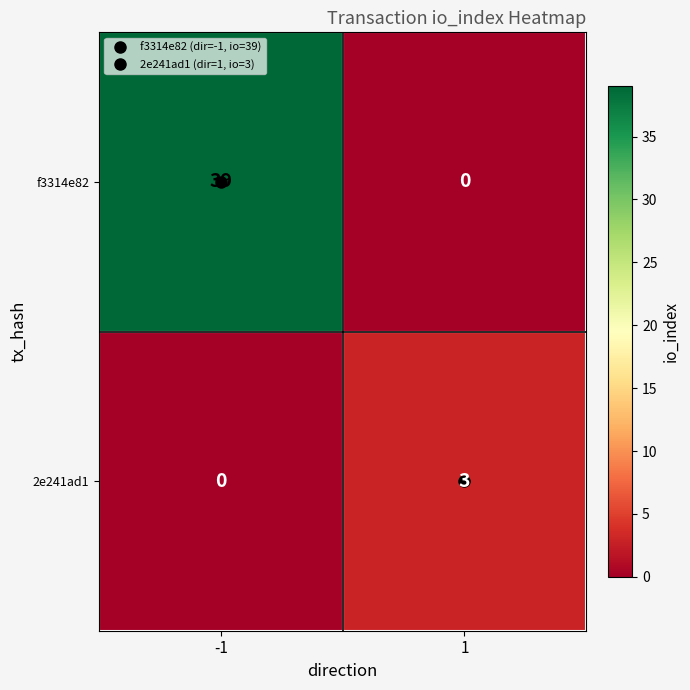

What is the sum of all f3314e82 values?

39